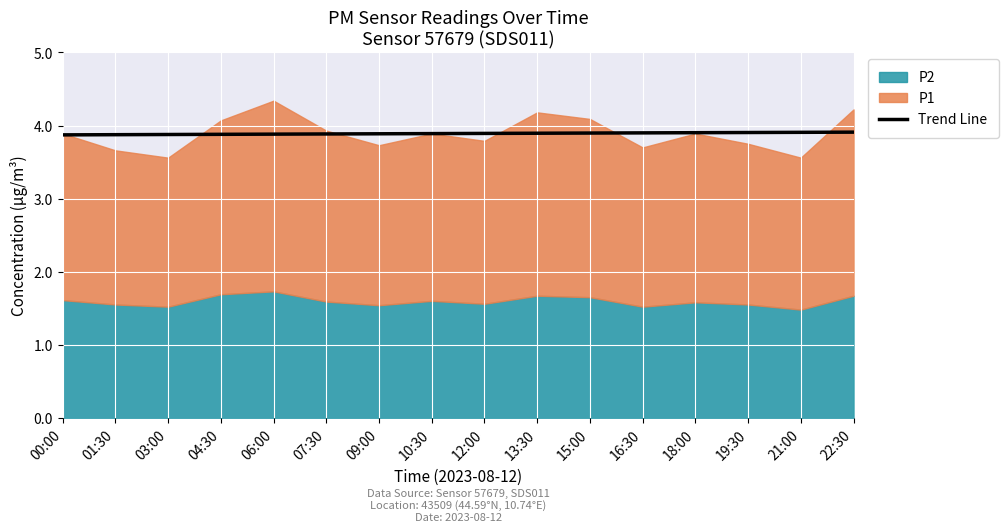

Is it true that Trend Line equals 6.0 at 10:30?

False